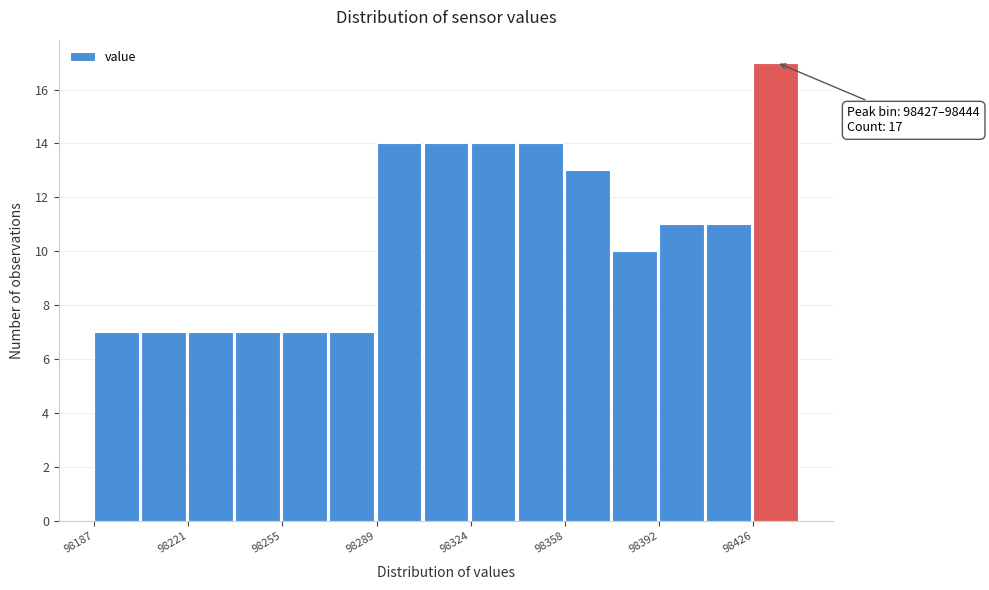

Around what value on the x-axis is the tallest bar? Give the approximate position of its centre, as read against the axis.

98435